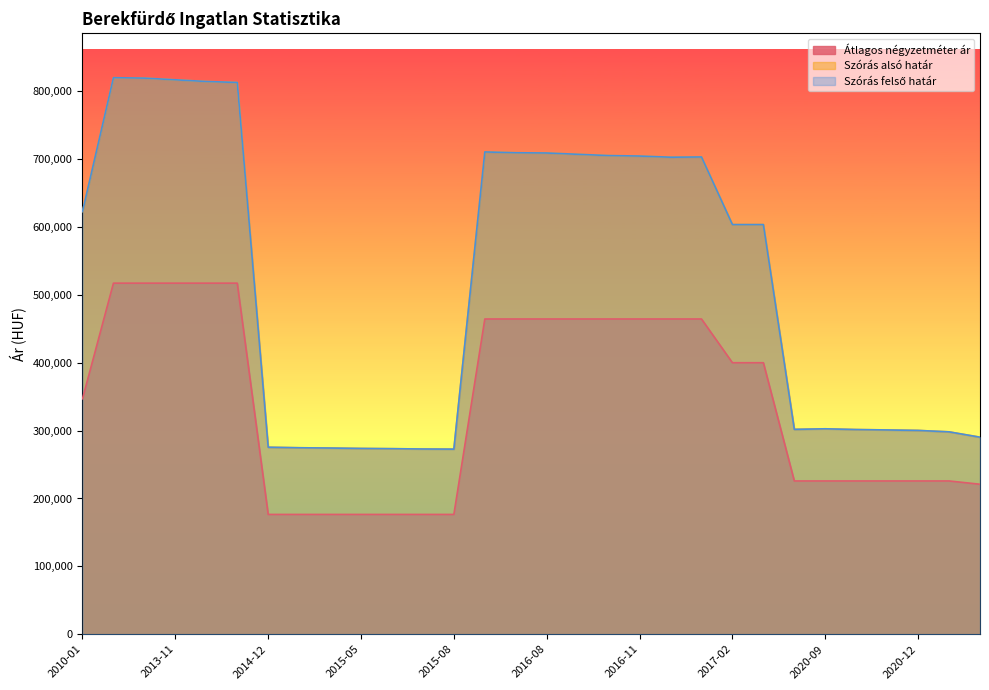

What is the lowest value of the Átlagos négyzetméter ár series?

176470